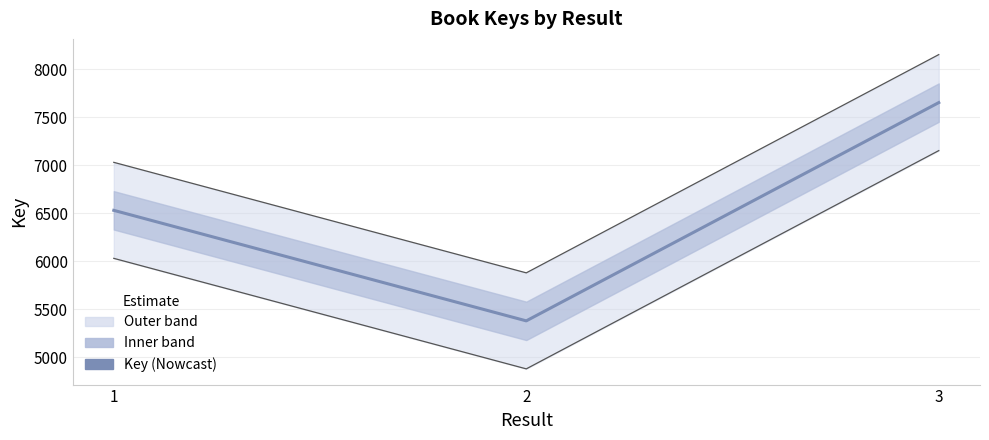

How many values in the Lower bound series exceed 6029?

1